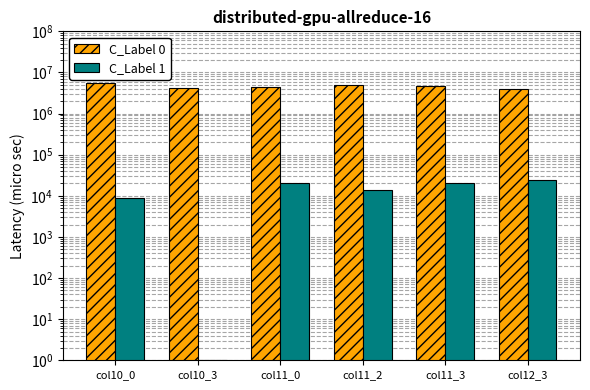

How many data points in C_Label 1 are less than 20324?

3